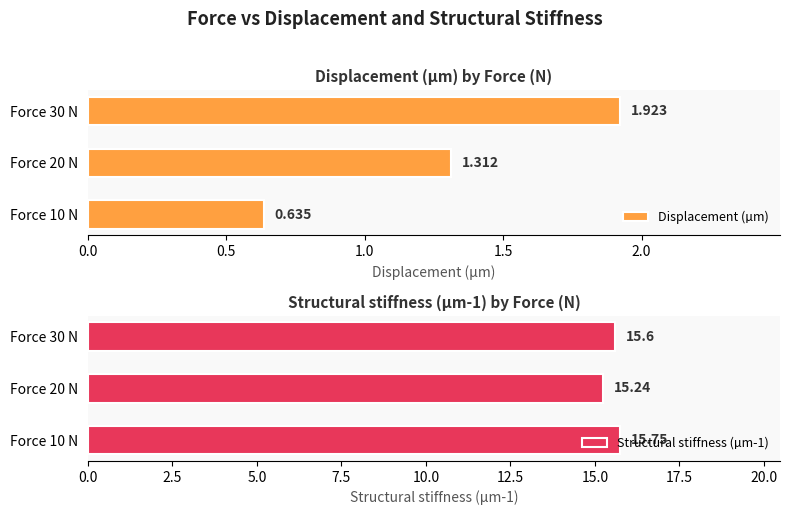

How many bars are there in total?

6